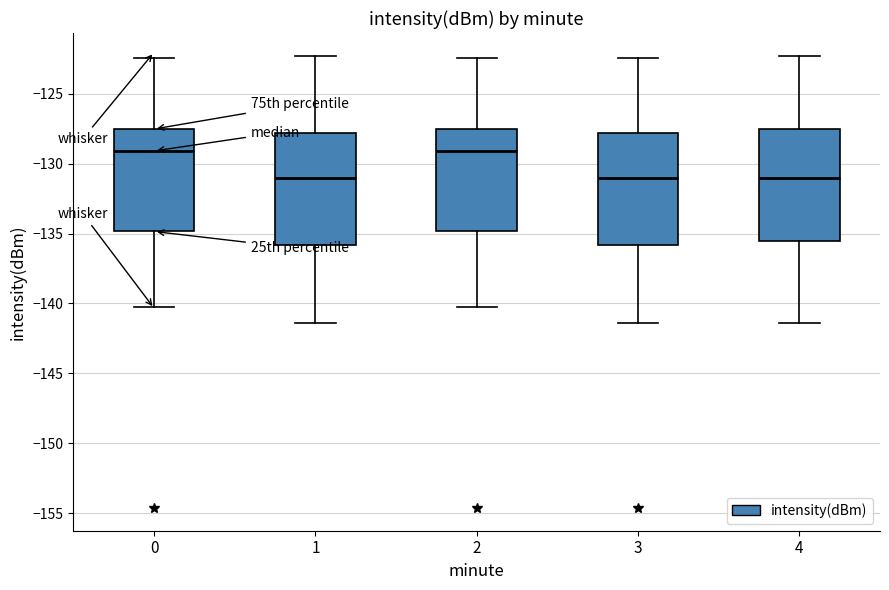

Where does the median line of the box at x = 4 sit on the y-axis? The values are not printed on the chart, so give them approximately, as read against the axis.

-131.0